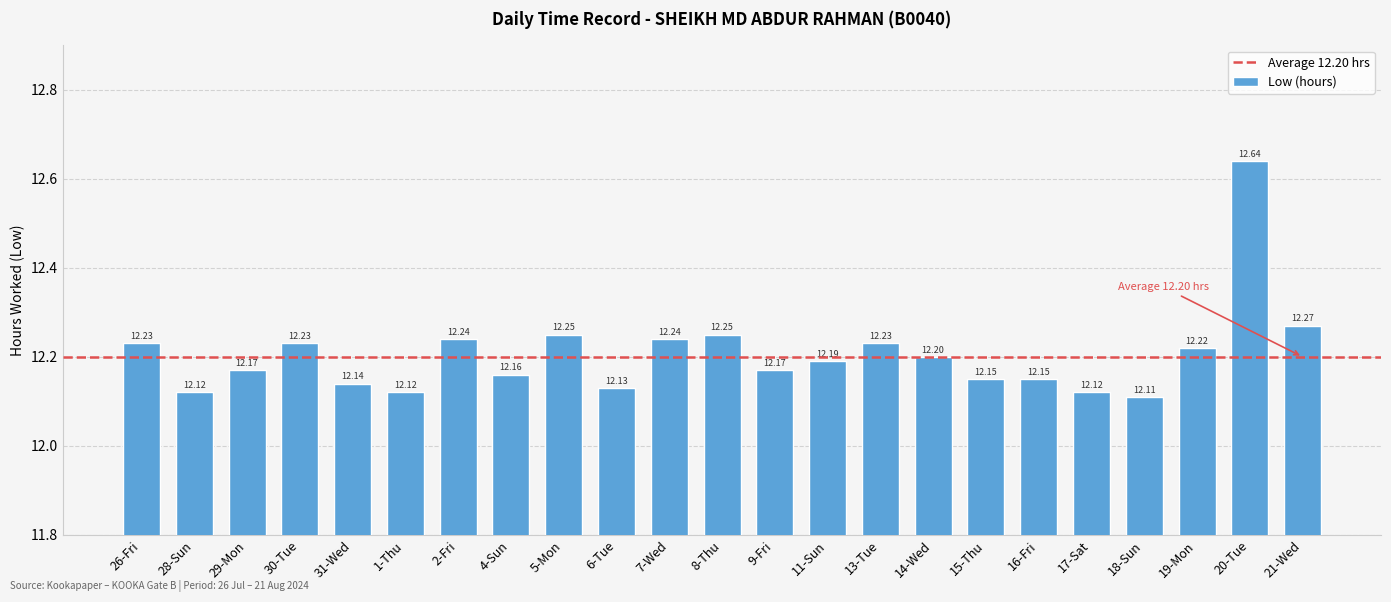

Does the chart contain stacked bars?

No